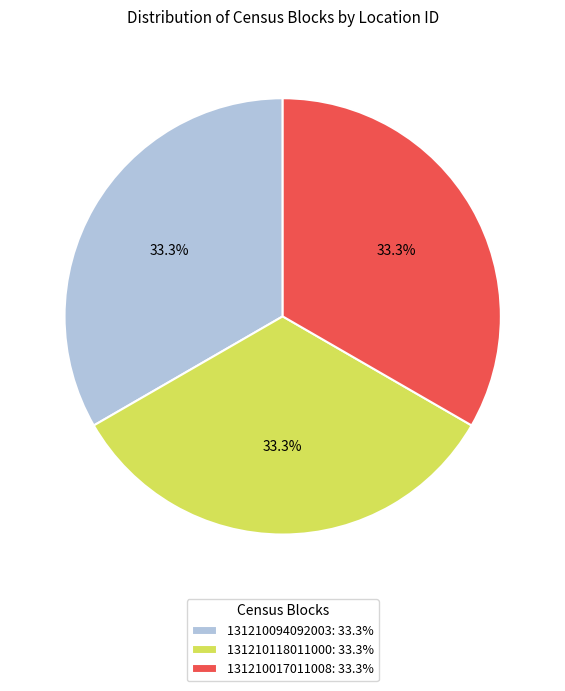

Approximately how many times larger is the value at 131210118011000: 33.3% compared to 131210017011008: 33.3%?

1.0